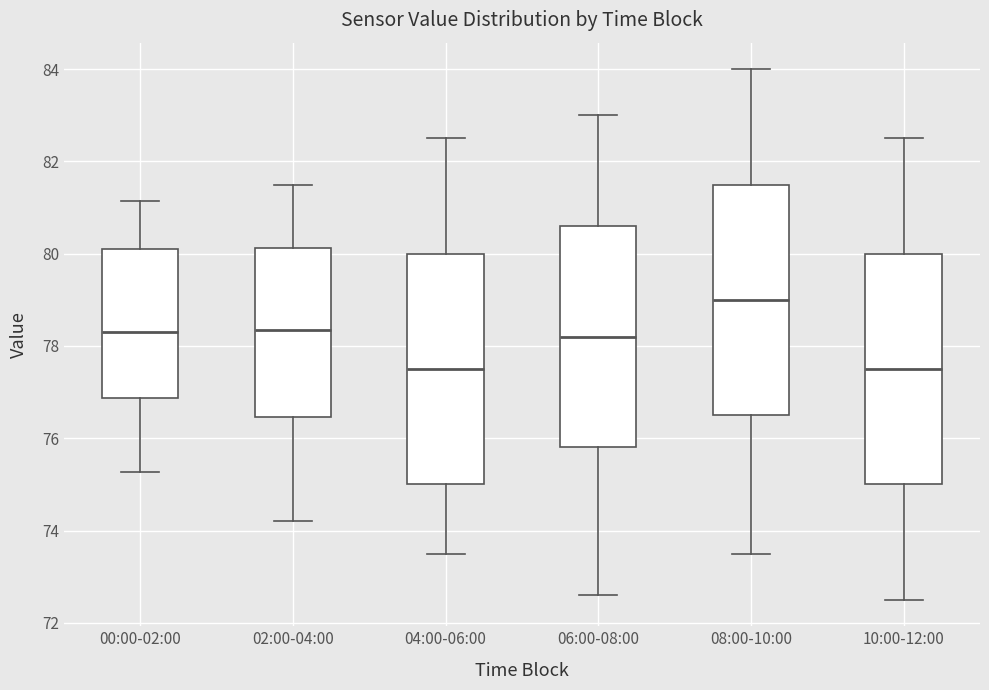

Reading left to right, transcribe this box plot: for each box, give where its median line is, the range the box spans, and where its two whiskers end, as read against the y-axis. The values are not printed on the chart, so give them approximately, as read against the axis.

00:00-02:00: median 78.4, box 76.8 to 80.2, whiskers 75.2 to 81.2
02:00-04:00: median 78.4, box 76.4 to 80.2, whiskers 74.2 to 81.6
04:00-06:00: median 77.6, box 75.0 to 80.0, whiskers 73.6 to 82.6
06:00-08:00: median 78.2, box 75.8 to 80.6, whiskers 72.6 to 83.0
08:00-10:00: median 79.0, box 76.6 to 81.6, whiskers 73.6 to 84.0
10:00-12:00: median 77.6, box 75.0 to 80.0, whiskers 72.6 to 82.6